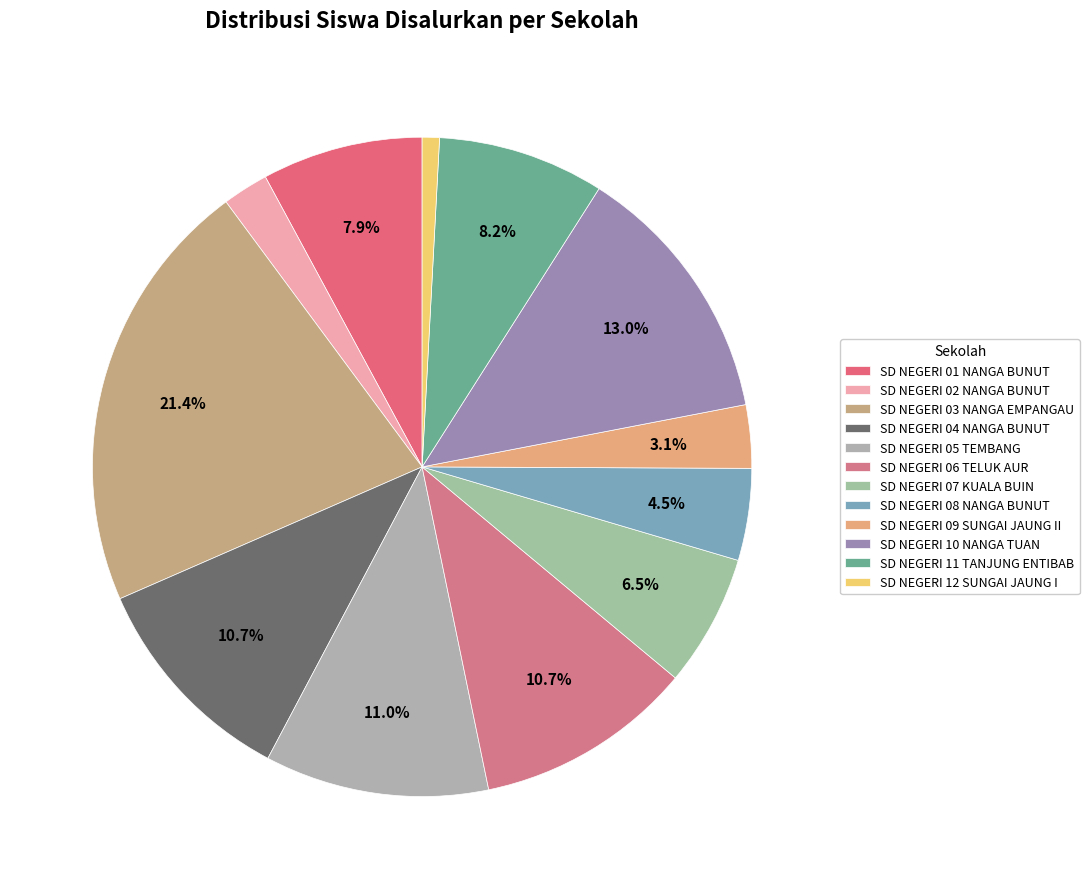

How many segments does this pie chart have?

12